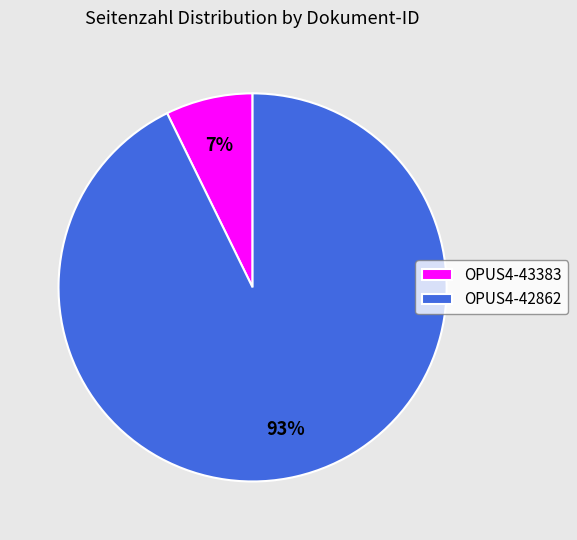

Which category accounts for the majority?

OPUS4-42862